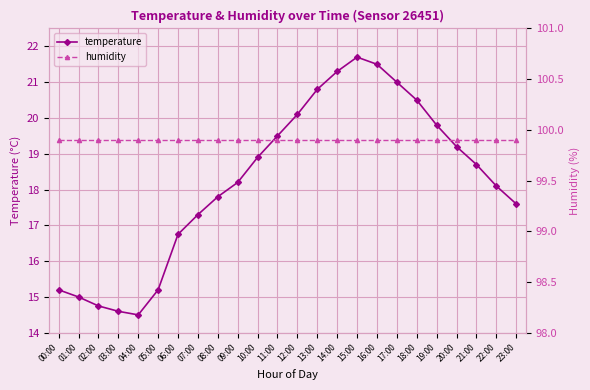

Rank the series by their average value, from lowest to highest.

temperature, humidity